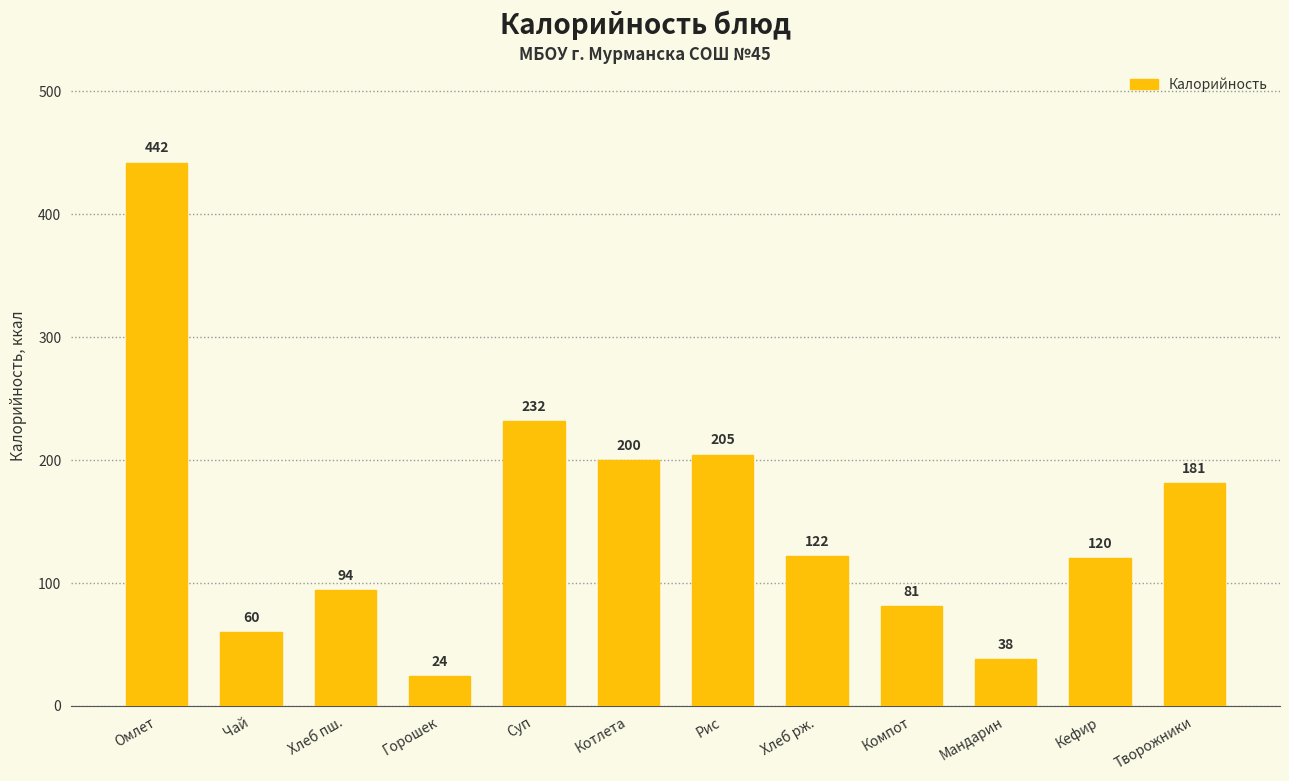

The value at Хлеб пш. is 94.0. True or false?

True